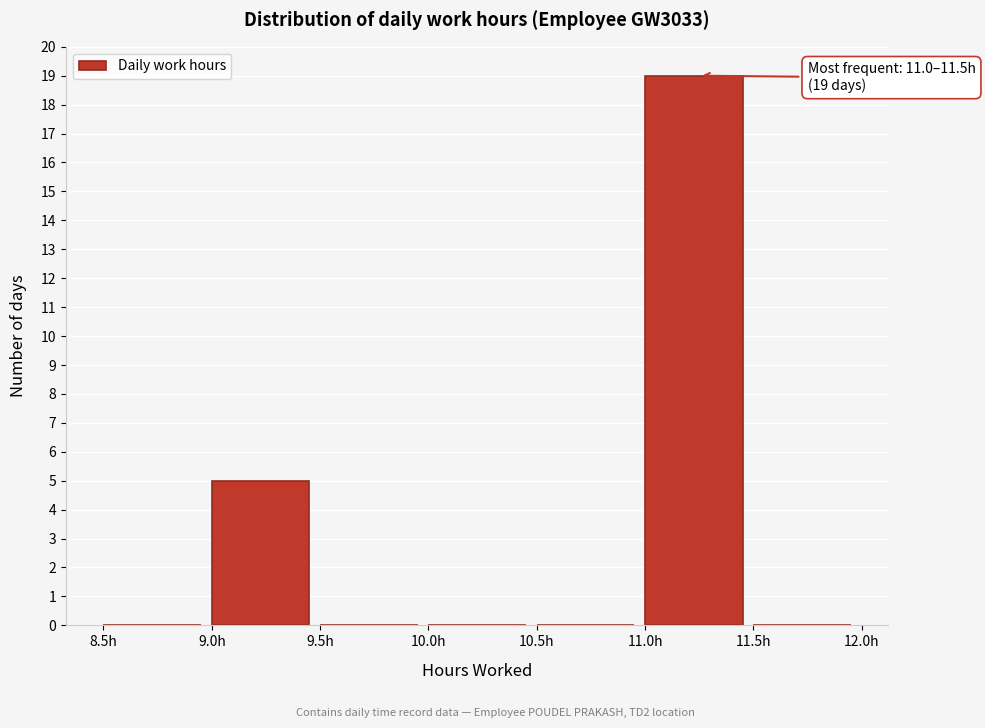

Which range on the x-axis has the tallest bar?

11.0 to 11.5